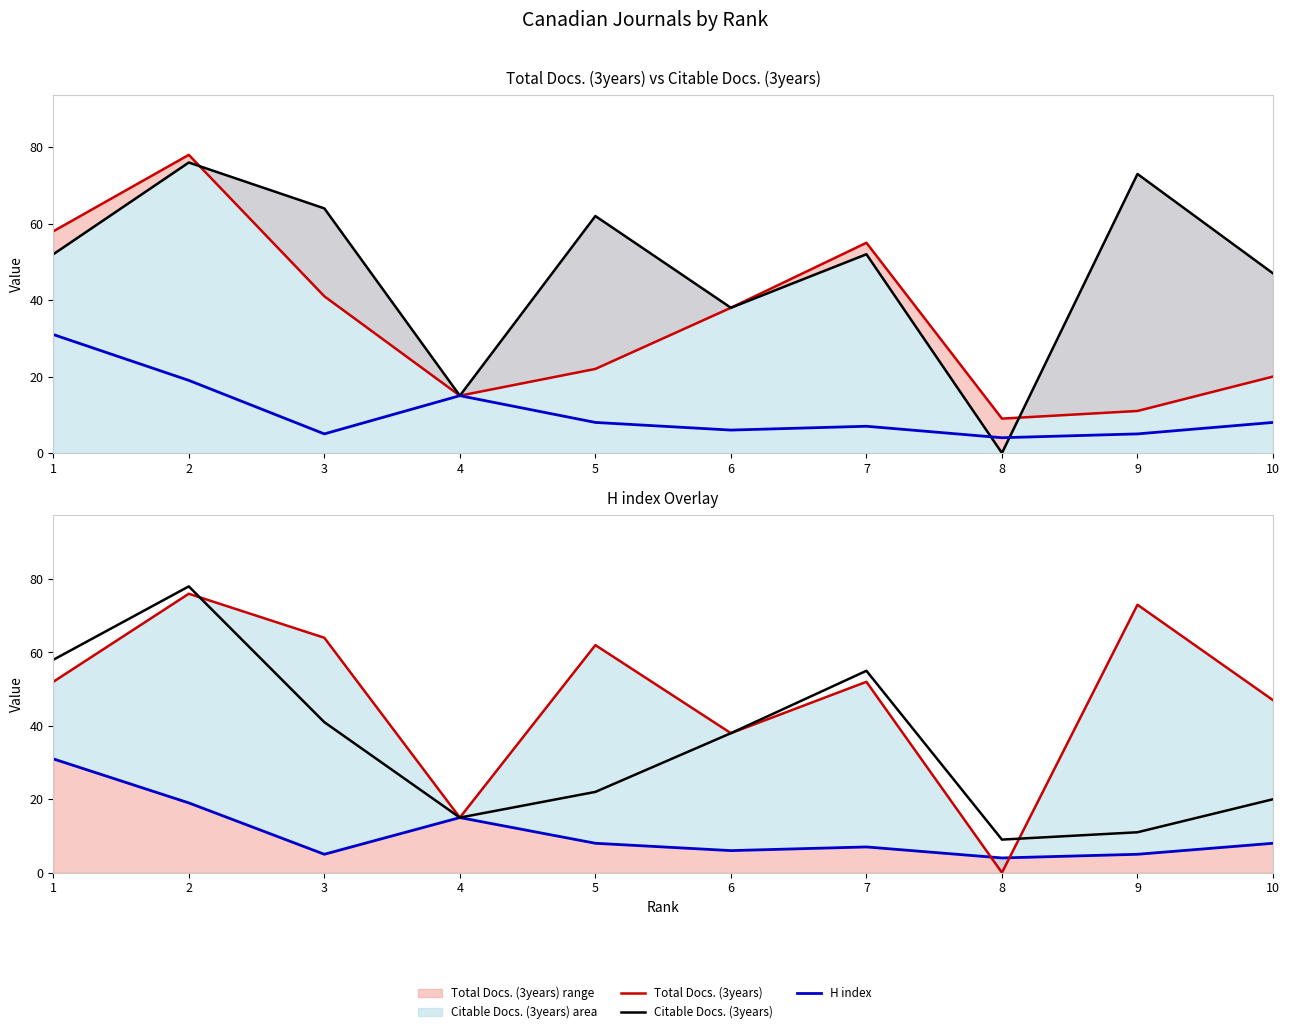

The value of H index at 6 is 6. True or false?

True